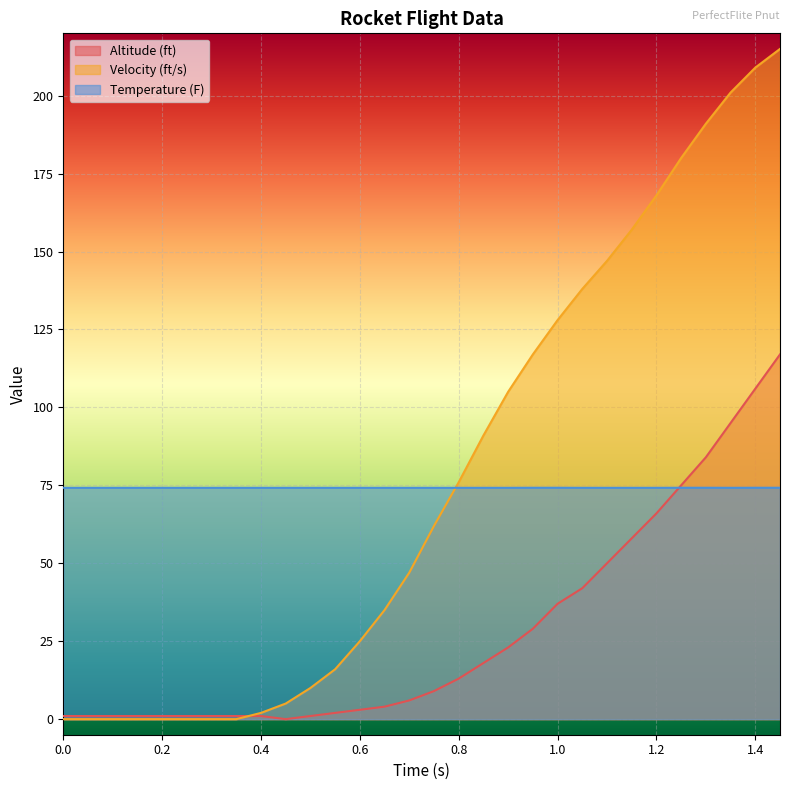

What is the maximum value shown in the chart?

215.0